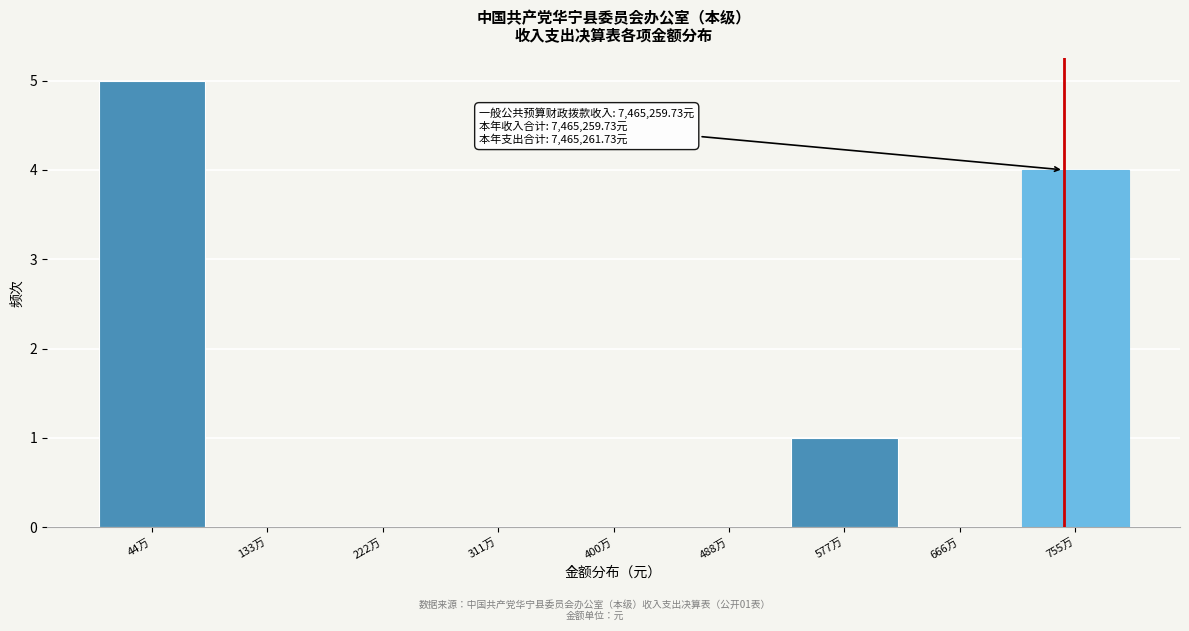

Reading left to right, extract all data points from this chart.

44万=5	133万=0	222万=0	311万=0	400万=0	488万=0	577万=1	666万=0	755万=4